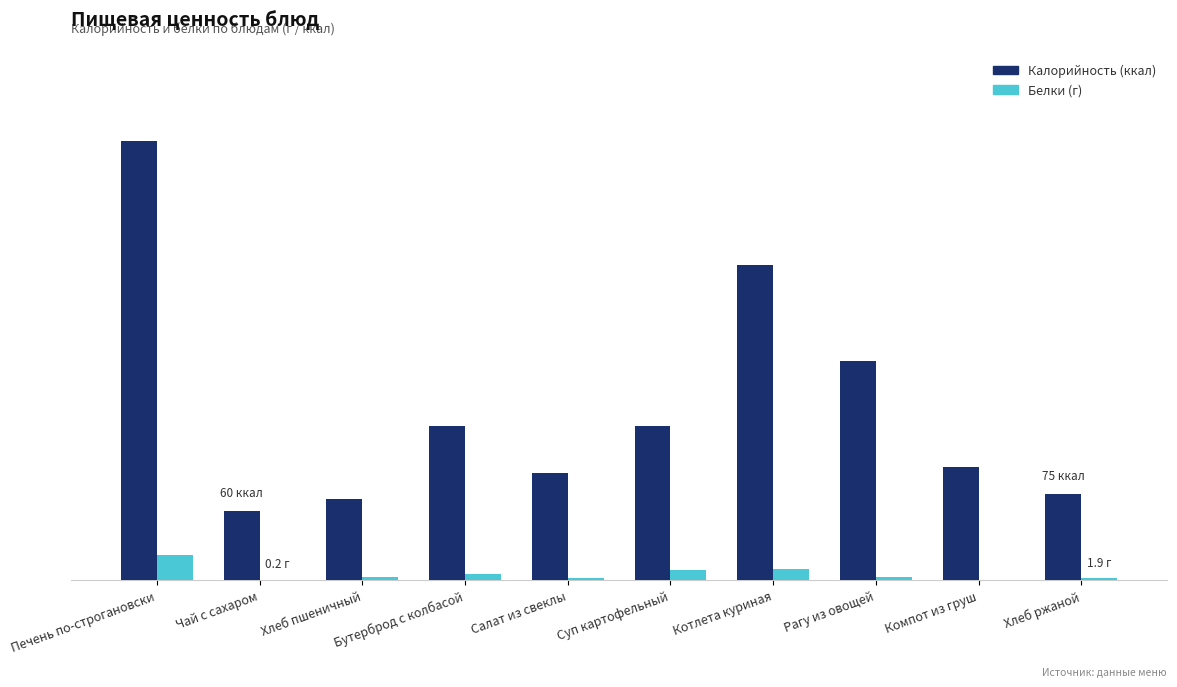

What are all the series names shown in the legend?

Калорийность (ккал), Белки (г)